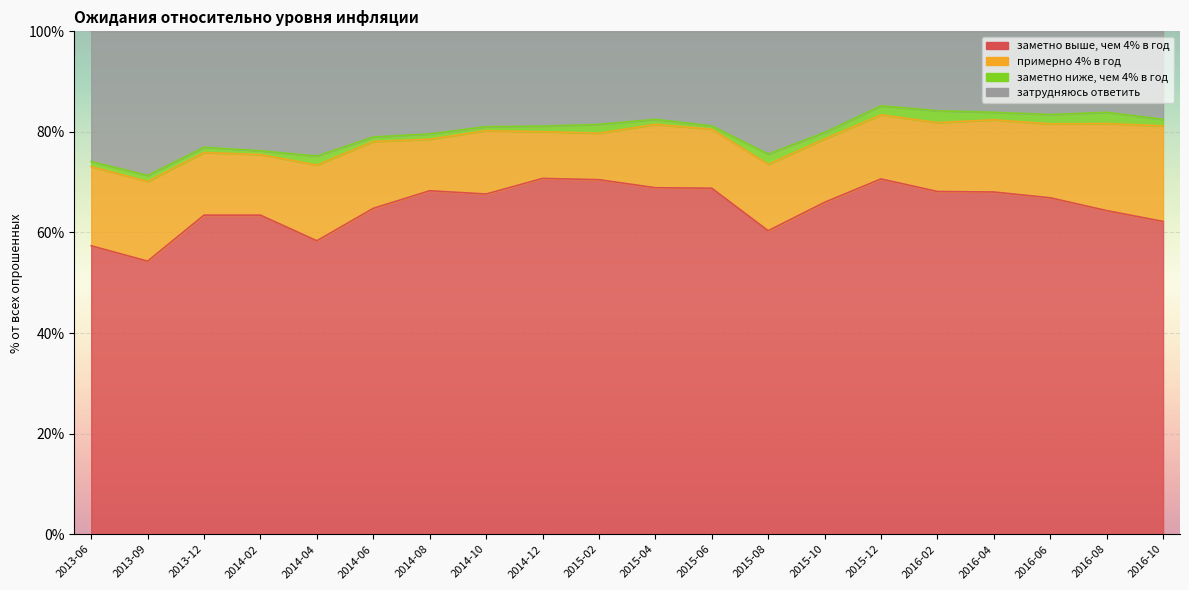

At which label does заметно выше, чем 4% в год first exceed 66?

2014-08